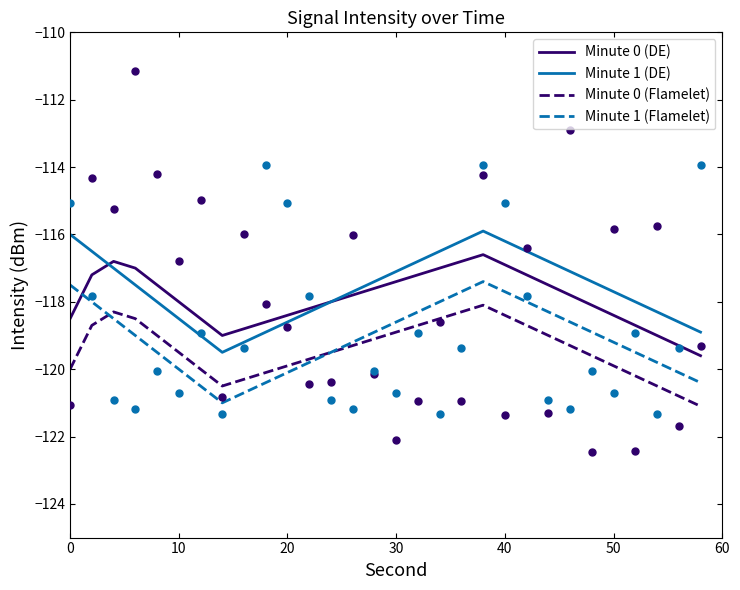

Which series has the largest total across all categories?

Minute 1 (DE)